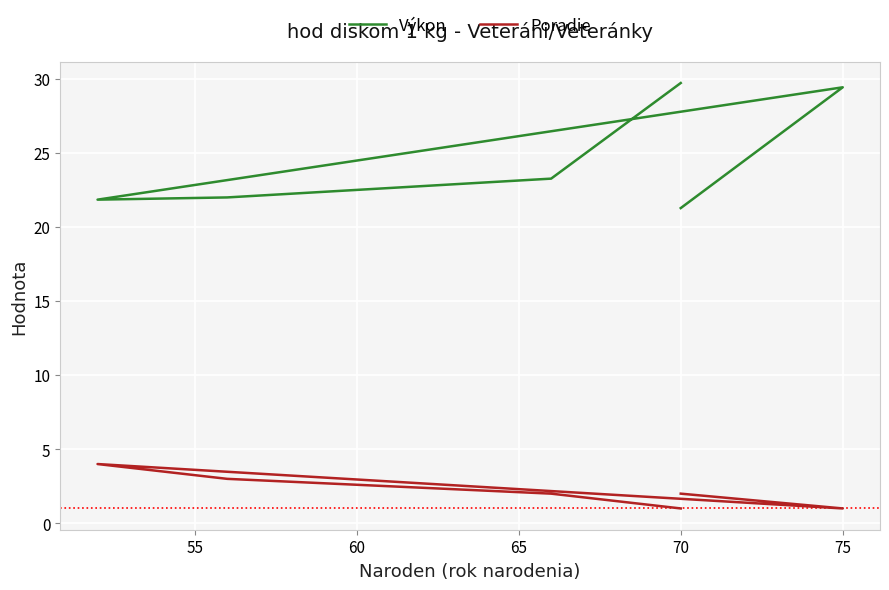

Is this an area chart (filled region under the line)?

No